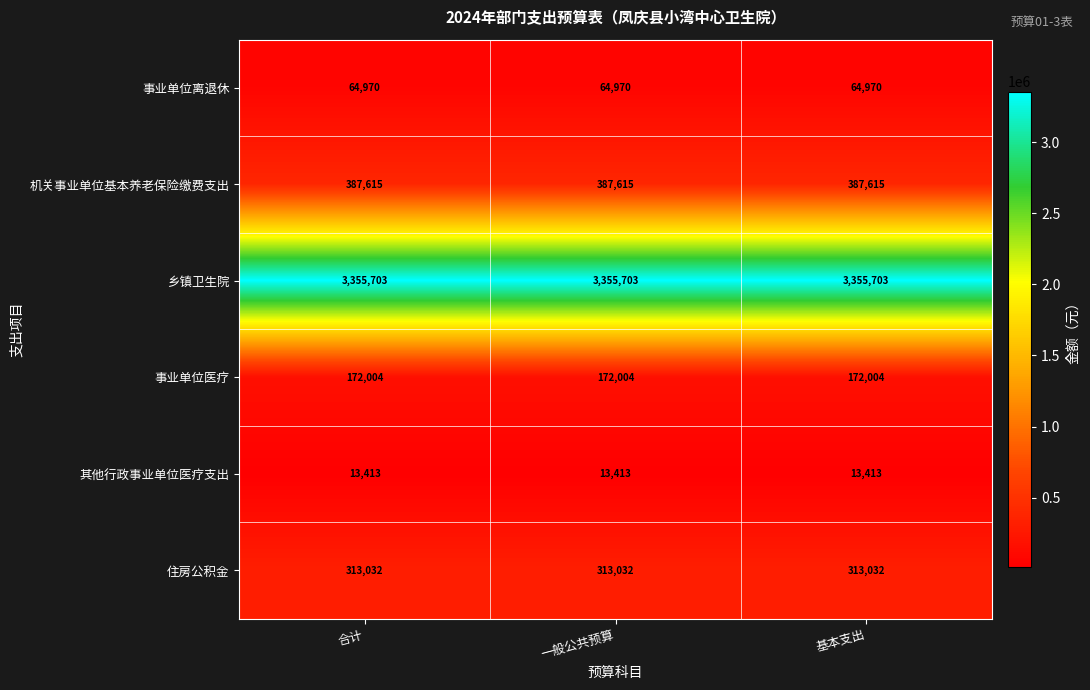

At how many categories does at least one series exceed 2817627?

3